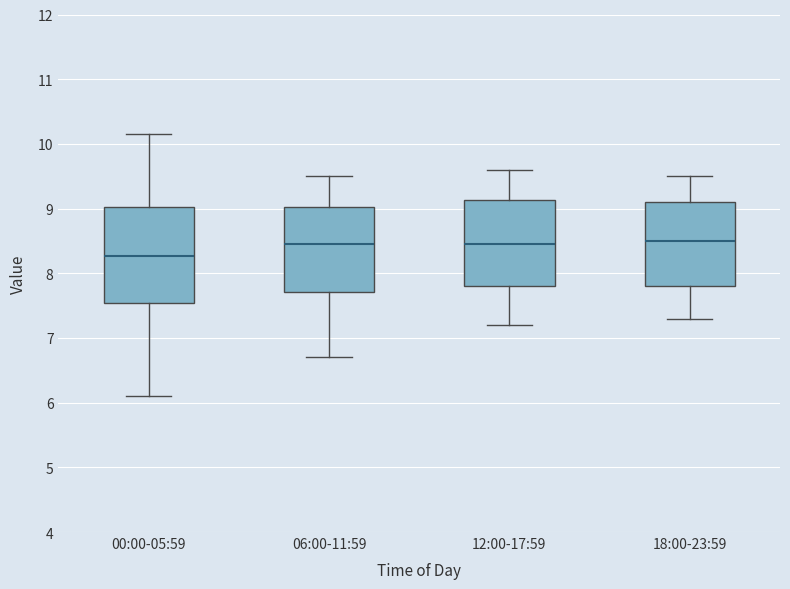

Comparing the boxes themselves (not the whiskers), which one is the tallest?

00:00-05:59